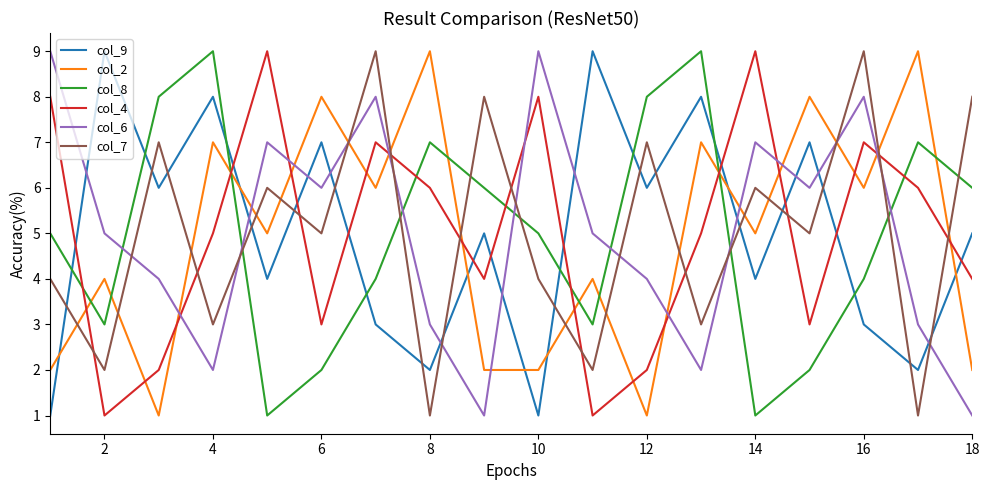

What is the average value of the col_2 series?

5